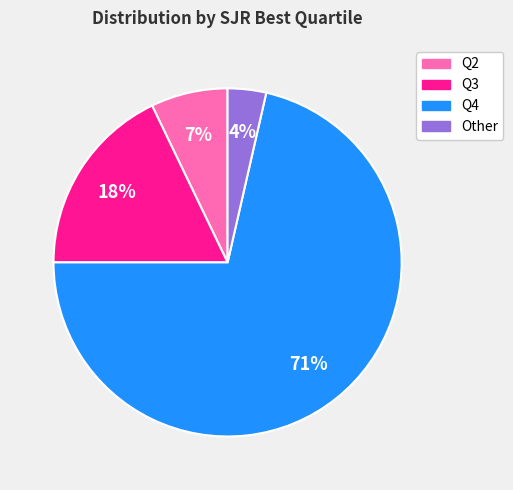

Count the number of slices in the pie.

4